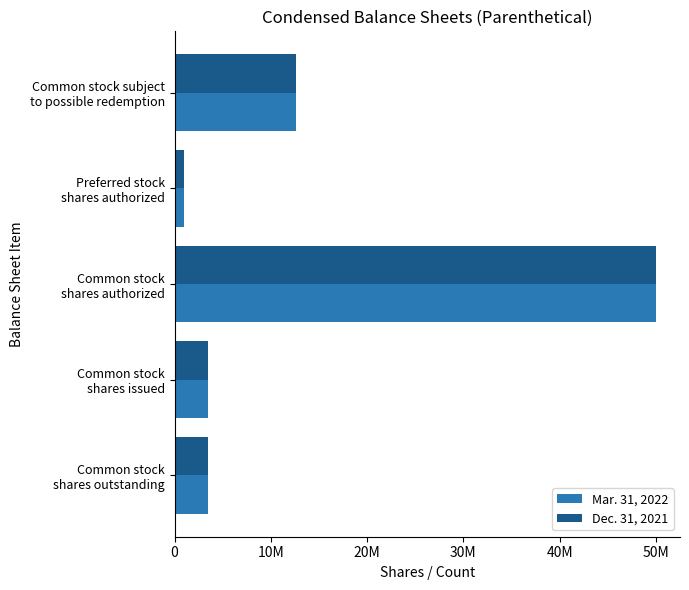

What is the average value of the Mar. 31, 2022 series?

14118548